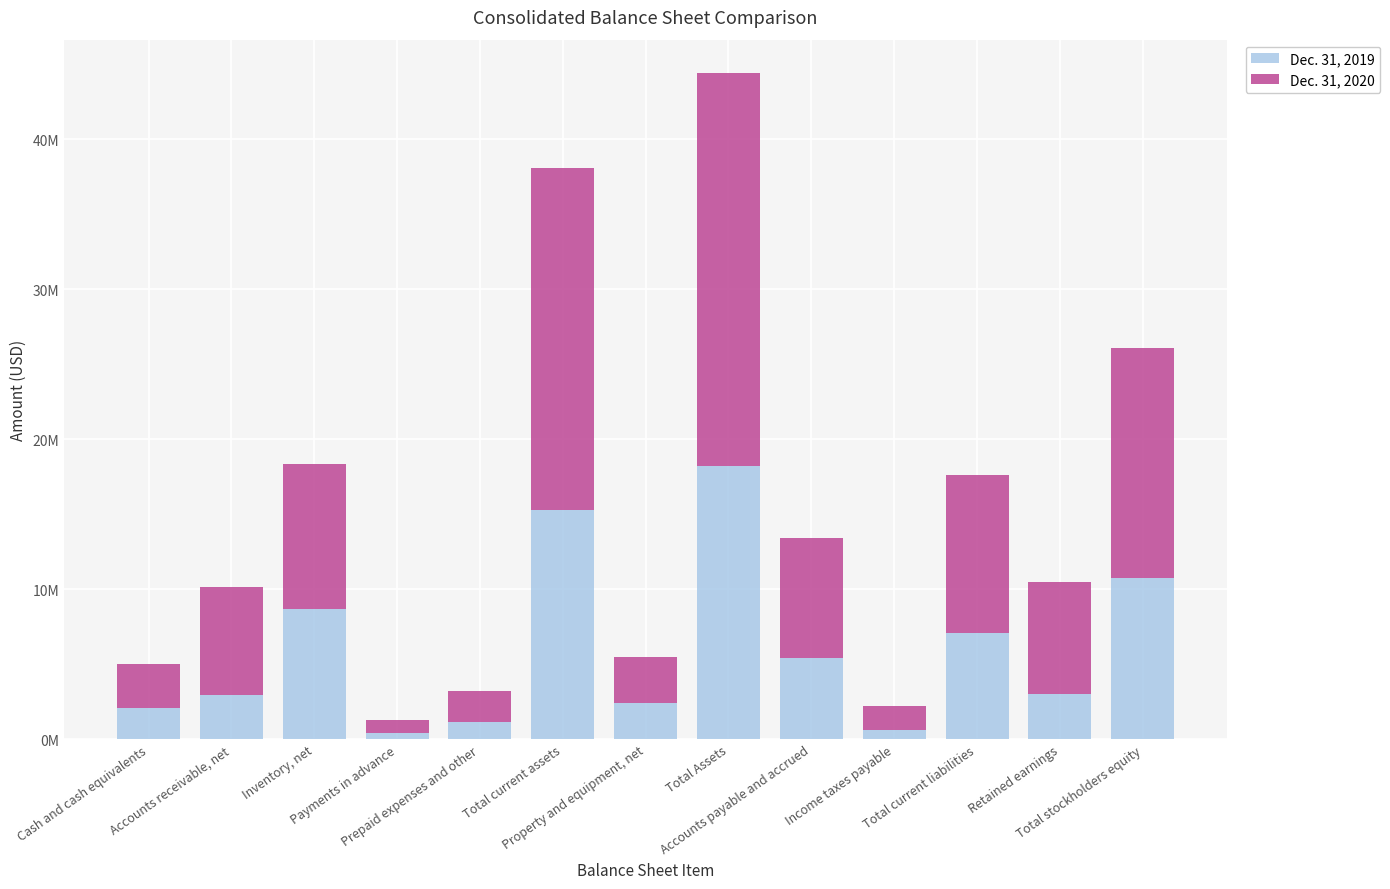

The value of Dec. 31, 2019 at Inventory, net is 8655176. True or false?

True